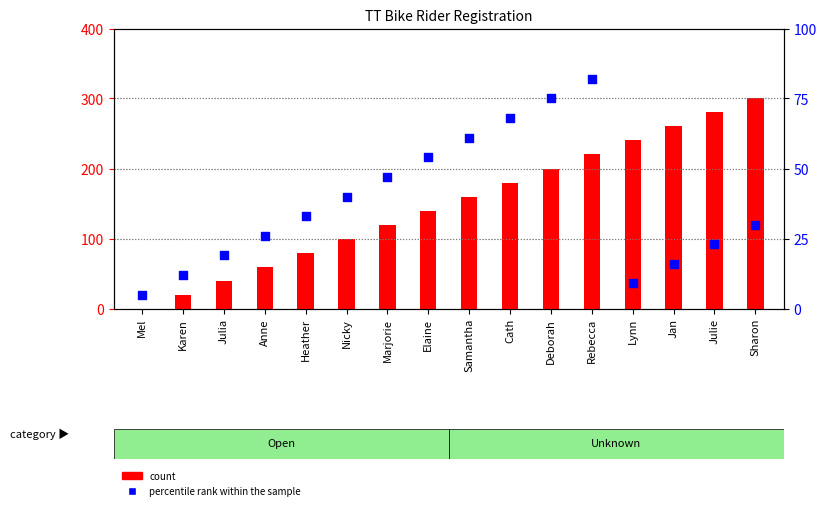

Which series has the largest total across all categories?

count